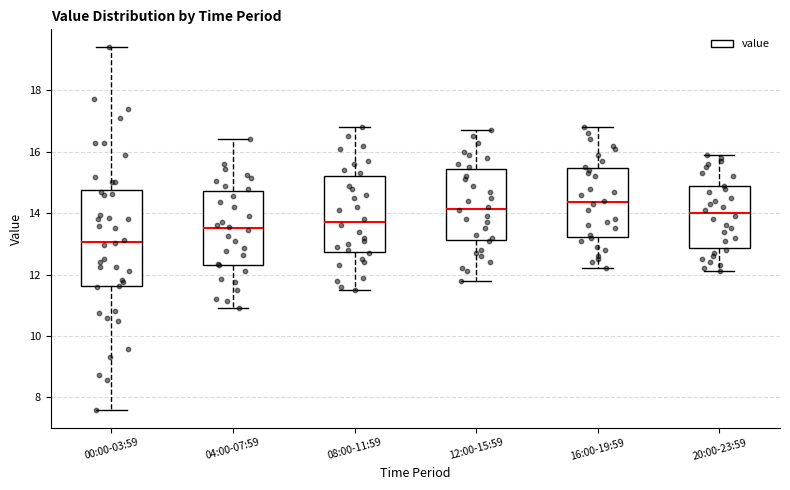

Where does the lower whisker of the box for 08:00-11:59 end on the y-axis? The values are not printed on the chart, so give them approximately, as read against the axis.

11.6